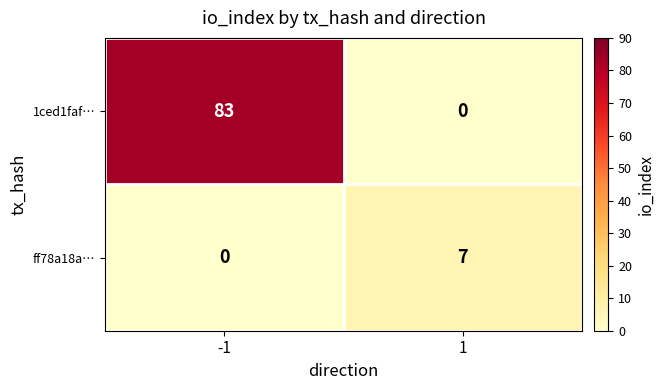

What is the spread (max minus min) of values at -1?

83